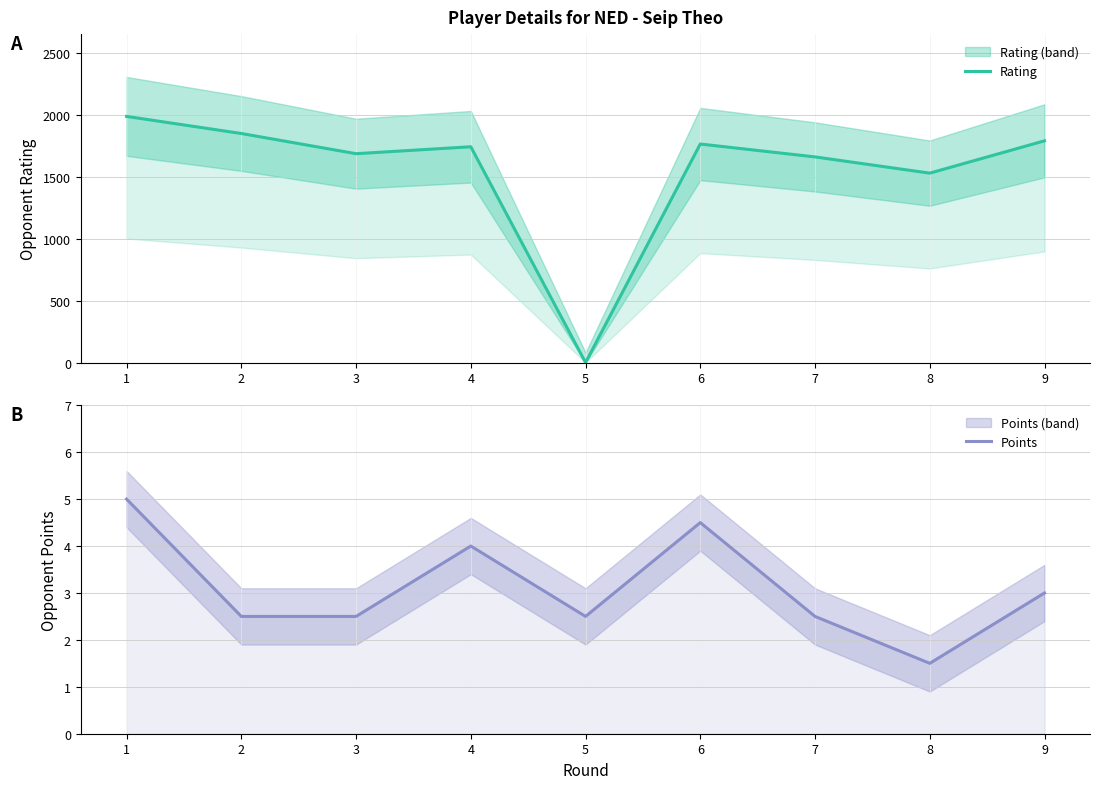

How many lines are shown in the chart?

2